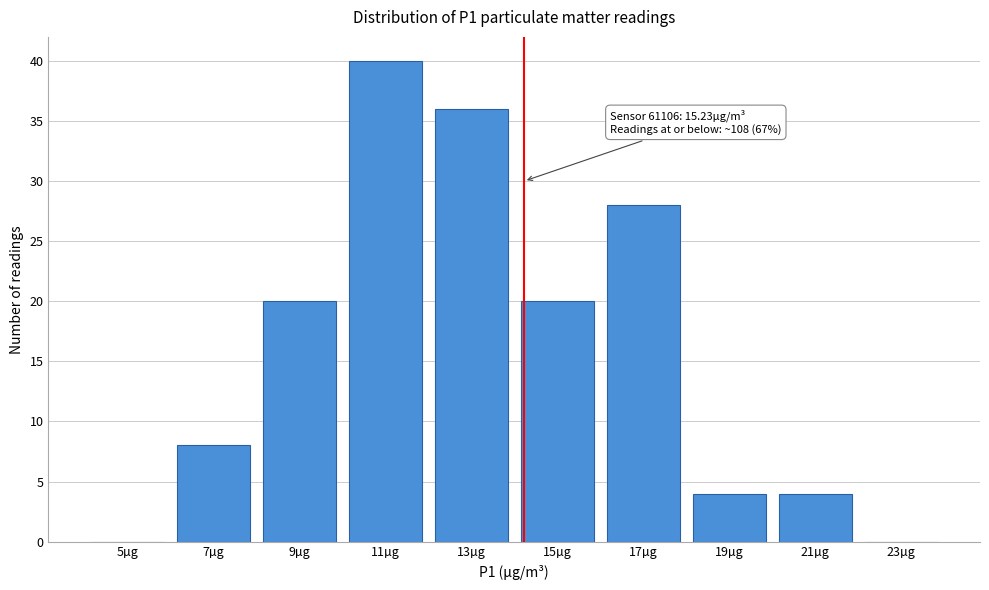

Reading right to left, list all the values displayed in this chart.

23µg=0	21µg=4	19µg=4	17µg=28	15µg=20	13µg=36	11µg=40	9µg=20	7µg=8	5µg=0